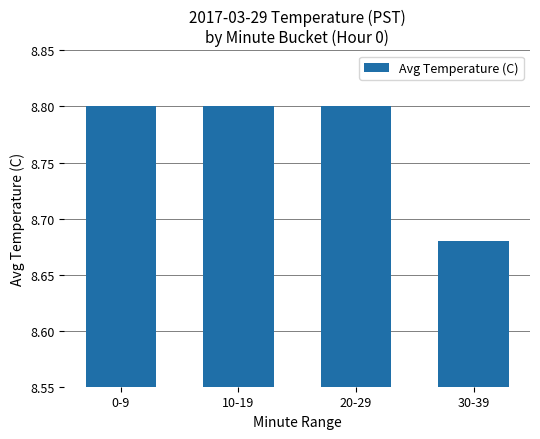

Approximately how many times larger is the value at 20-29 compared to 0-9?

1.0